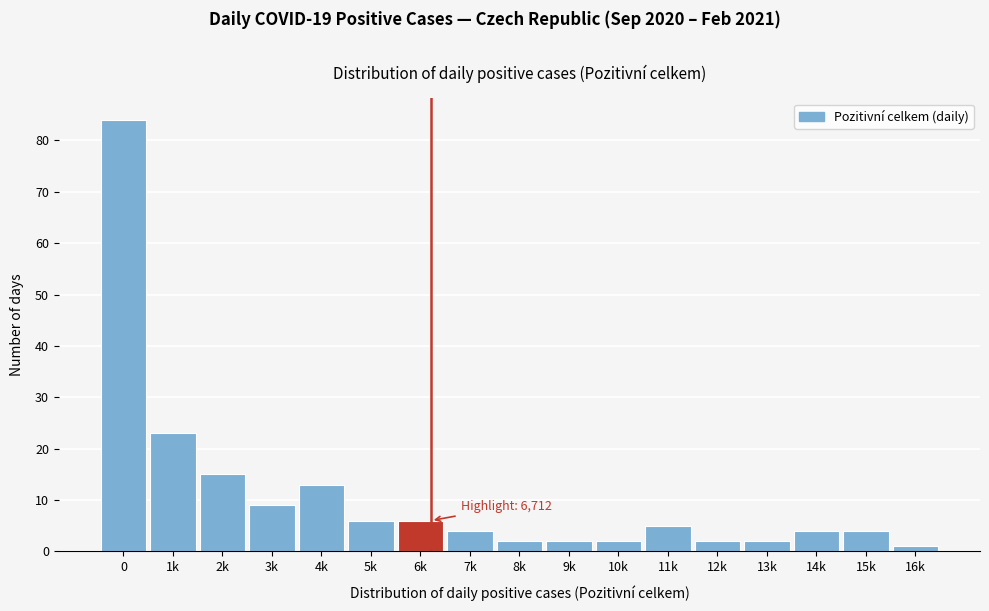

Reading left to right, extract all data points from this chart.

0=84	1k=23	2k=15	3k=9	4k=13	5k=6	6k=6	7k=4	8k=2	9k=2	10k=2	11k=5	12k=2	13k=2	14k=4	15k=4	16k=1